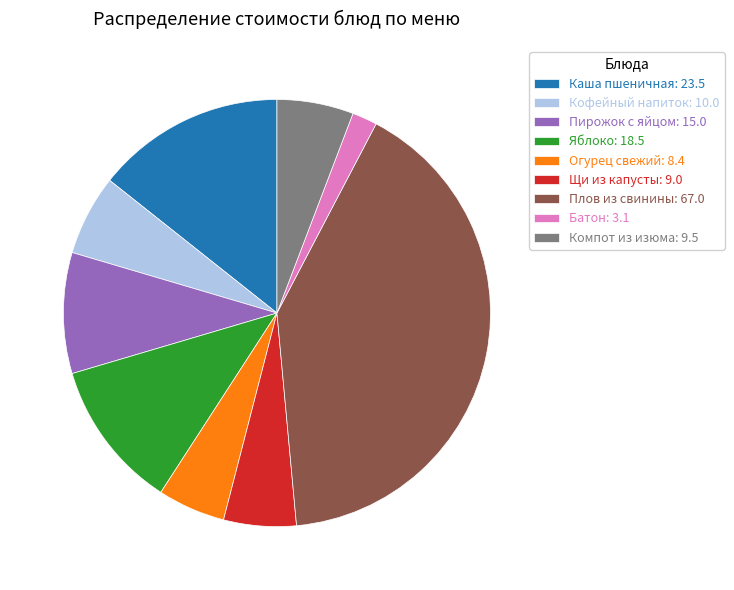

Does Компот из изюма: 9.5 account for over 50% of the chart?

No